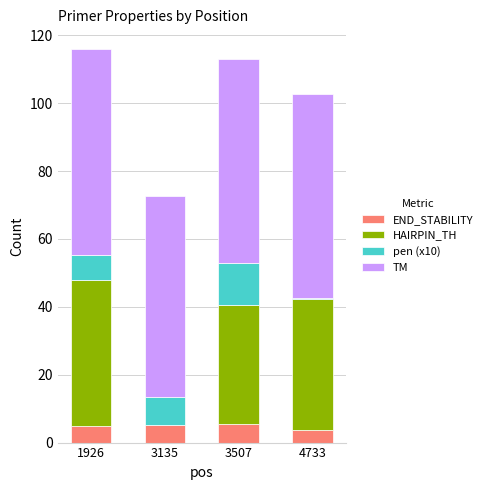

What is the total value across all series at 3507?

113.1